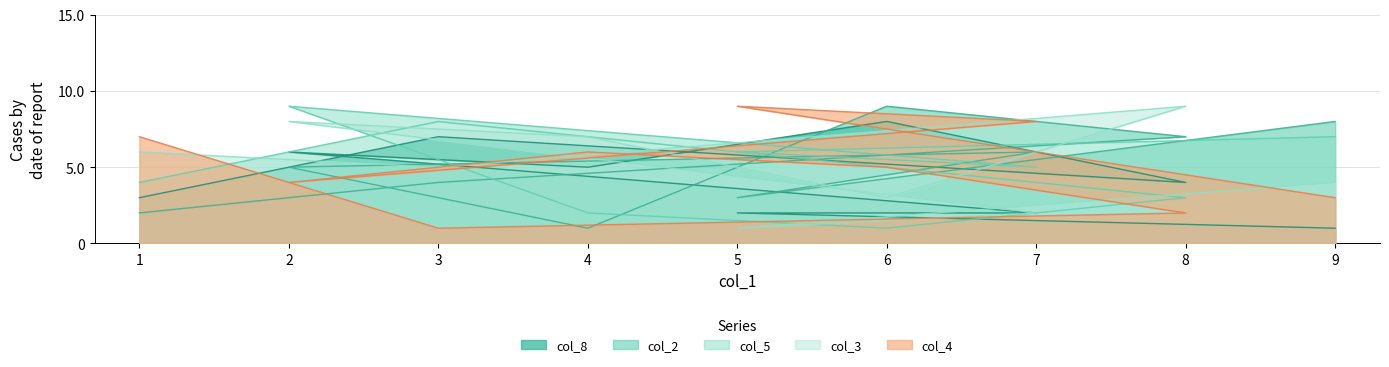

After their last crossing, which series has the higher values: col_8 or col_5?

col_5